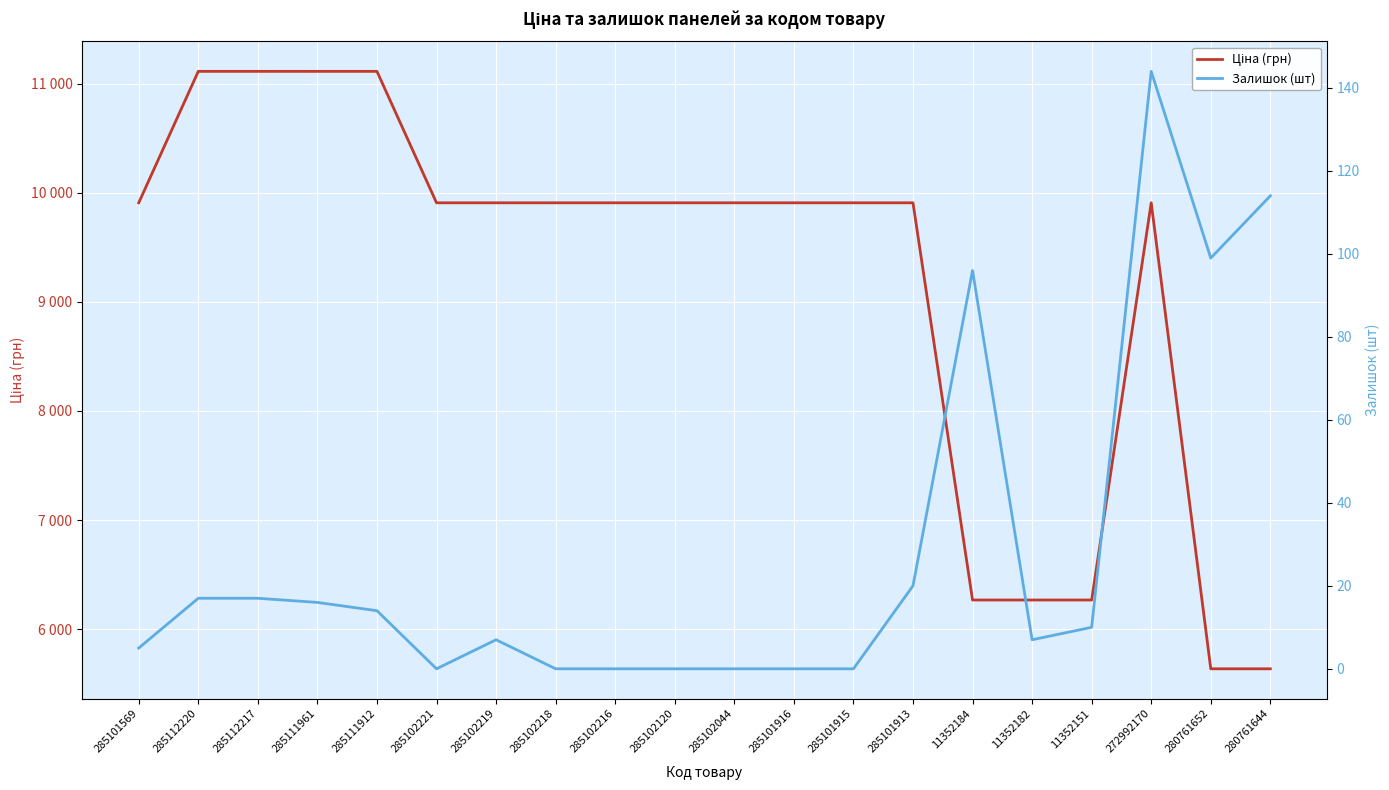

True or false: Залишок (шт) has a value of 6.5 at 11352151.

False